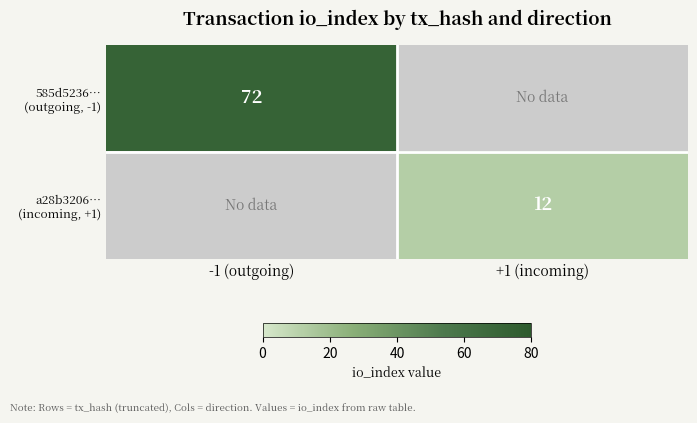

Rank the categories by a28b3206… (incoming, +1) value from highest to lowest.

+1 (incoming), -1 (outgoing)